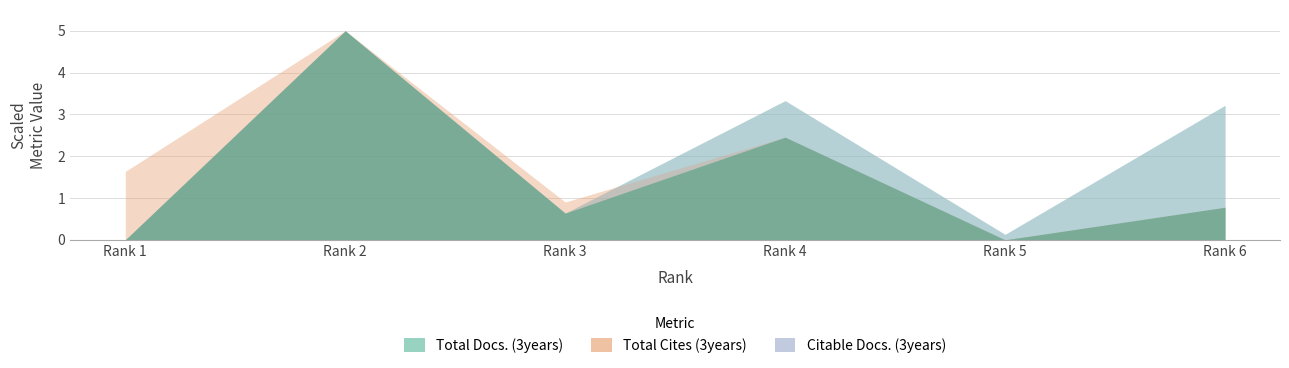

True or false: Total Docs. (3years) and Citable Docs. (3years) intersect in this chart.

False